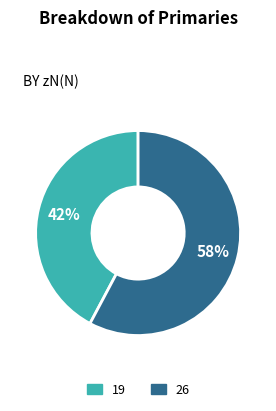

How many slices are in this pie chart?

2